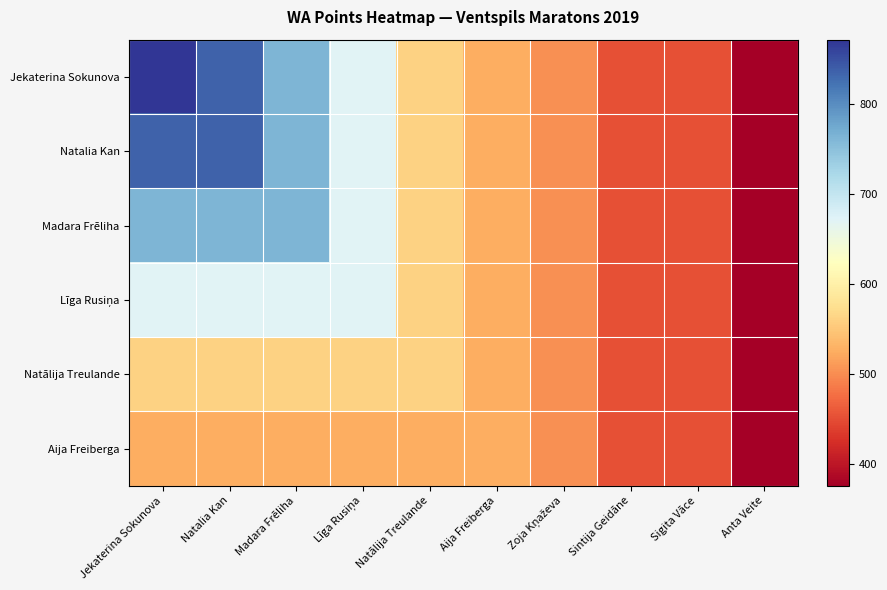

Between Natālija Treulande and Sintija Geidāne, which series saw the biggest shift?

Jekaterina Sokunova